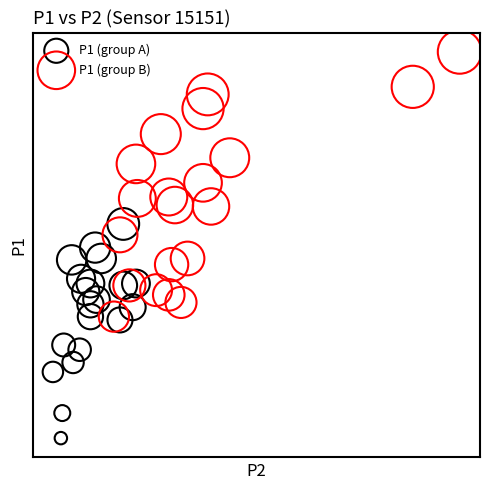

Which series has the widest spread of Y values?

P1 (group B)